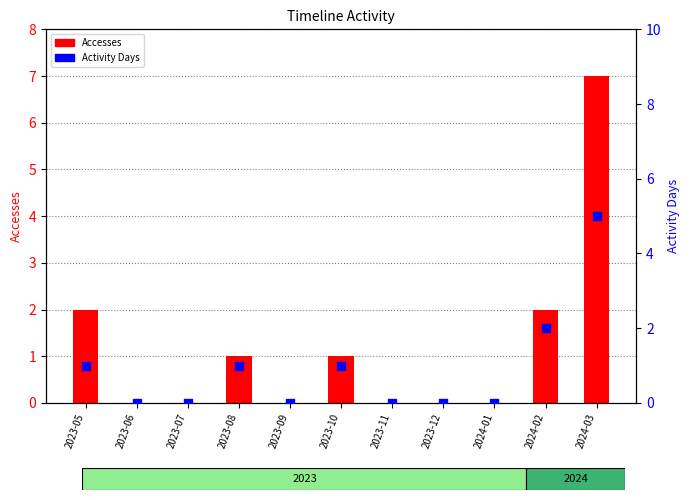

Which series has the largest Y range (max minus min)?

Accesses